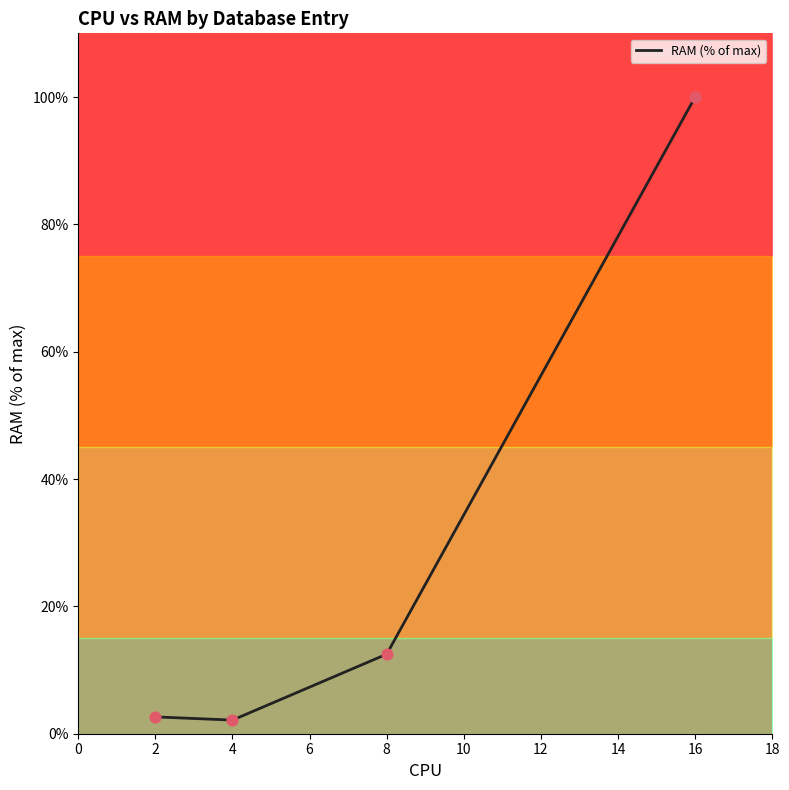

At which category does RAM (% of max) reach its first local valley?

4